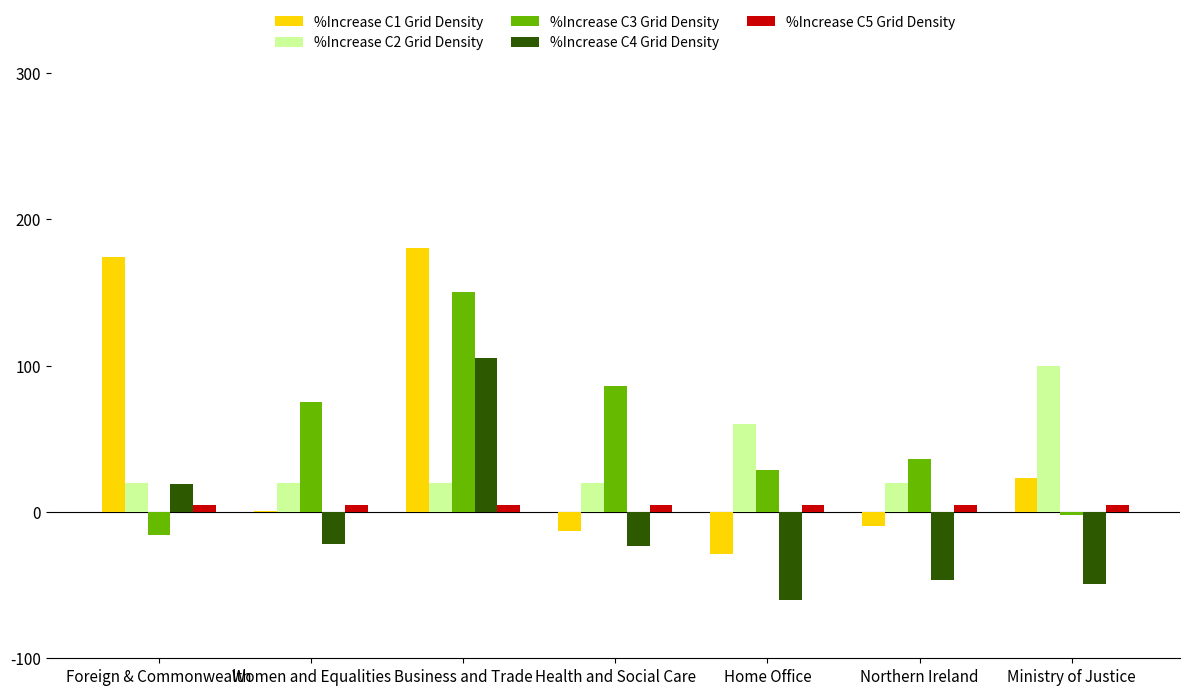

What are all the series names shown in the legend?

%Increase C1 Grid Density, %Increase C2 Grid Density, %Increase C3 Grid Density, %Increase C4 Grid Density, %Increase C5 Grid Density